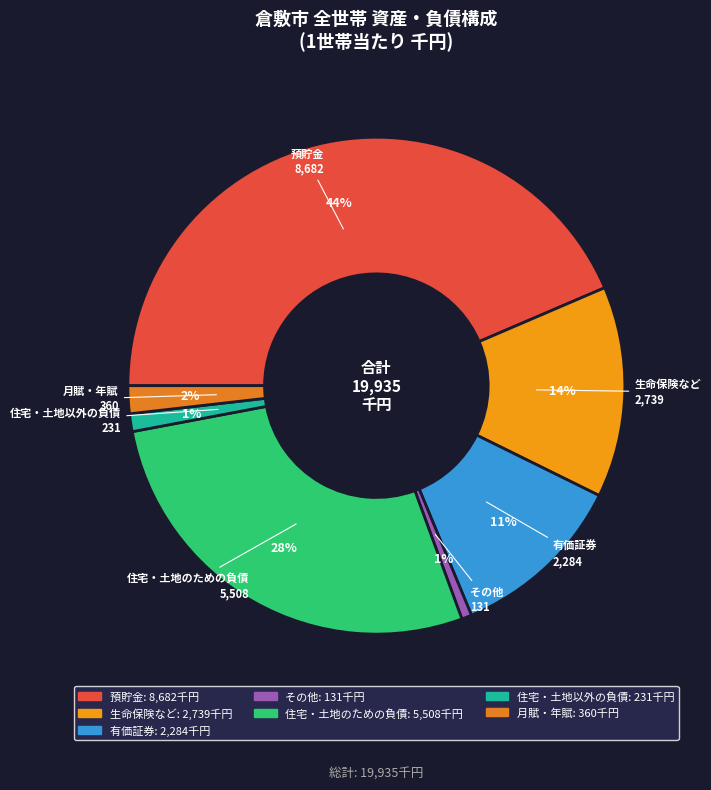

Does any single category account for the majority?

No